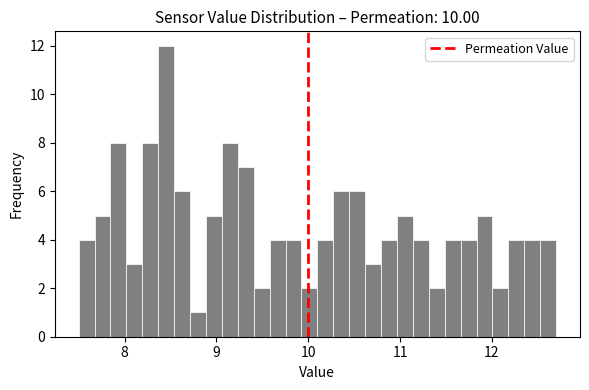

Around what value on the x-axis is the tallest bar? Give the approximate position of its centre, as read against the axis.

8.5